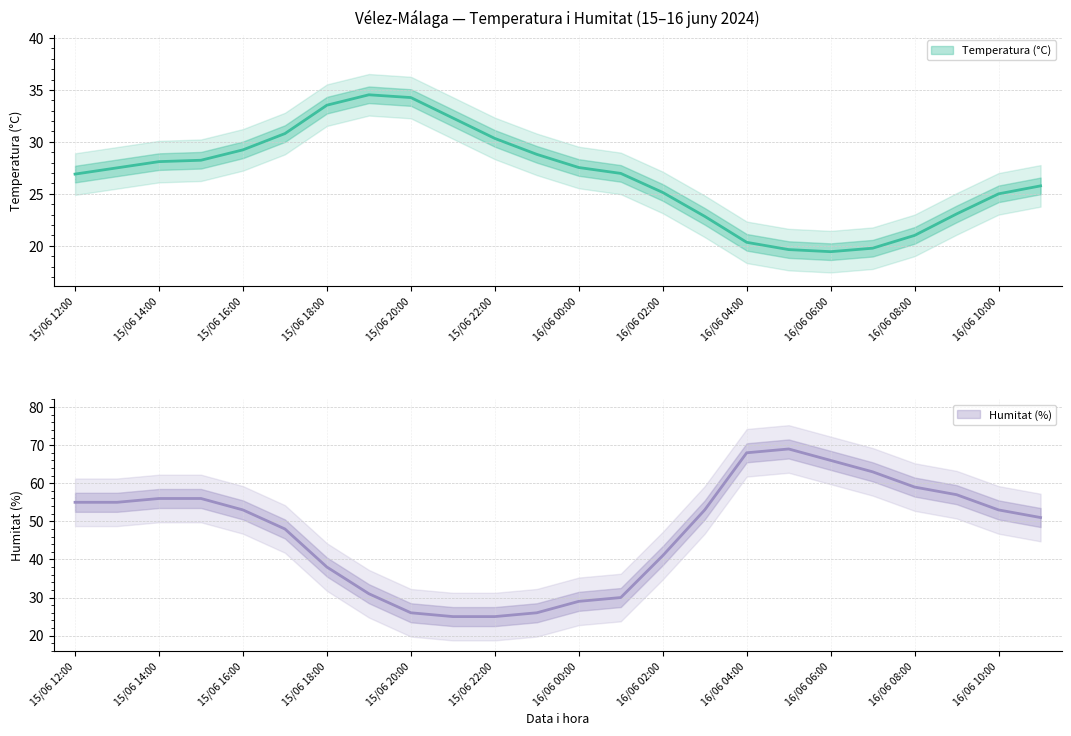

How many interior local valleys (lower than both neighbors) does the data have?

1